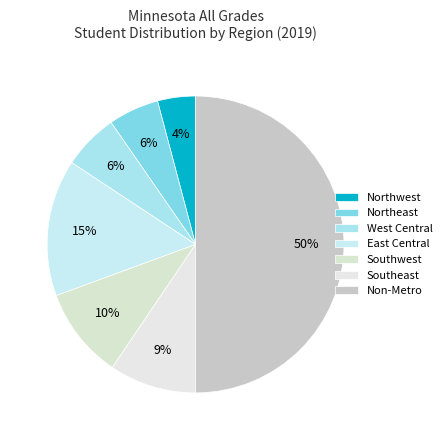

Count the number of slices in the pie.

7